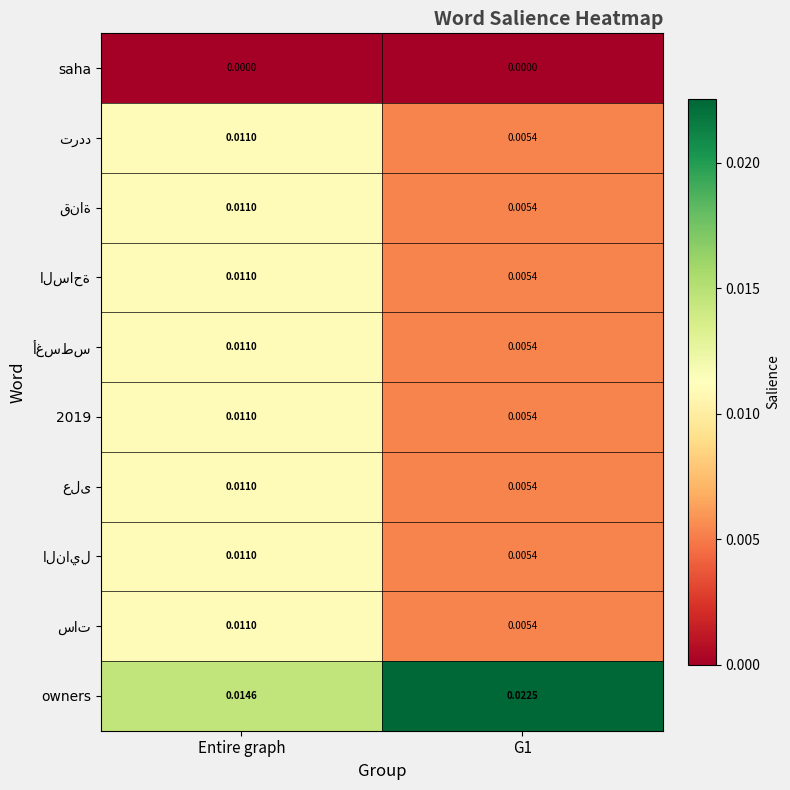

At which category is the sum across all series the highest?

Entire graph